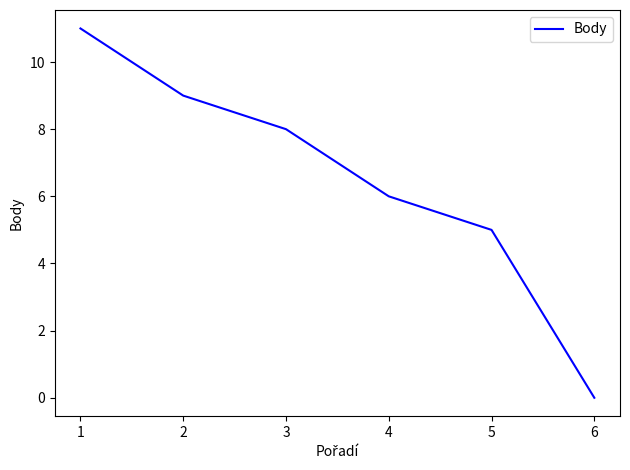

What is the difference between the values at 3 and 1?

3